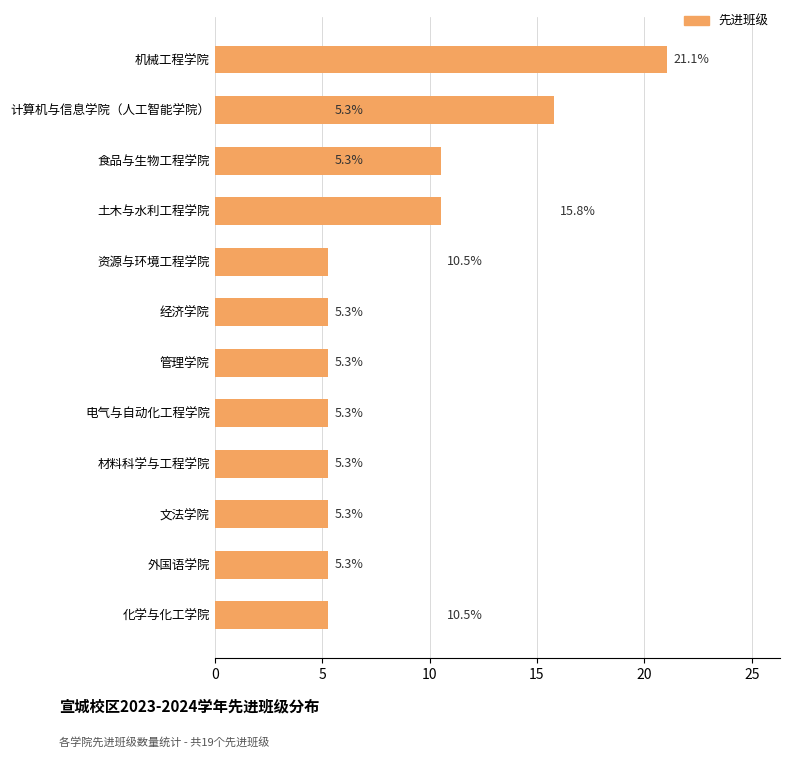

What is the smallest value displayed?

5.3